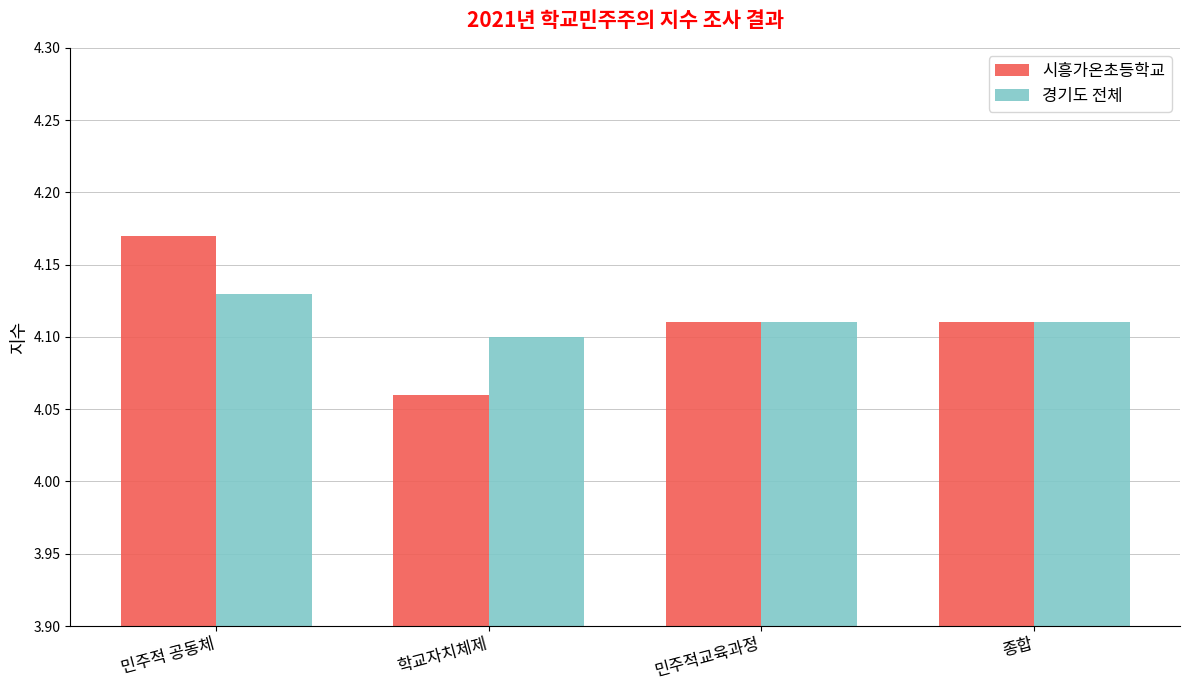

At which label does 시흥가온초등학교 reach its minimum?

학교자치체제